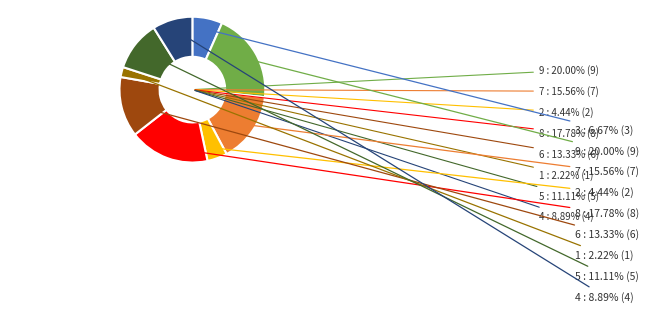

Is it true that 9 is 30% of the pie?

False